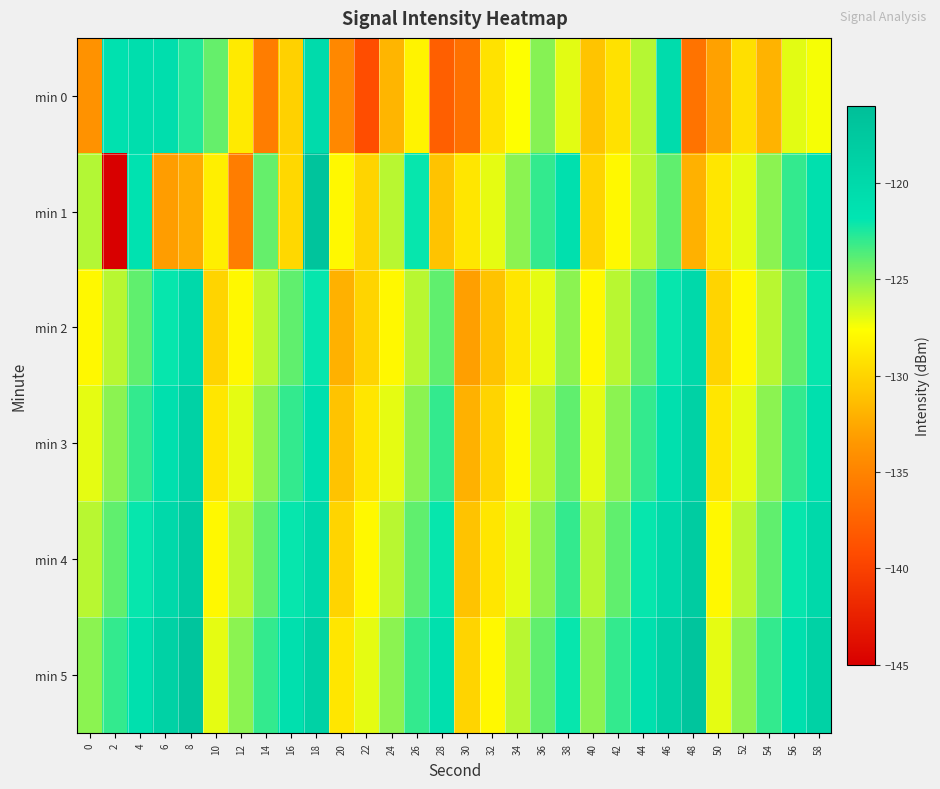

What is the difference between the highest and lowest values at 46?

5.0